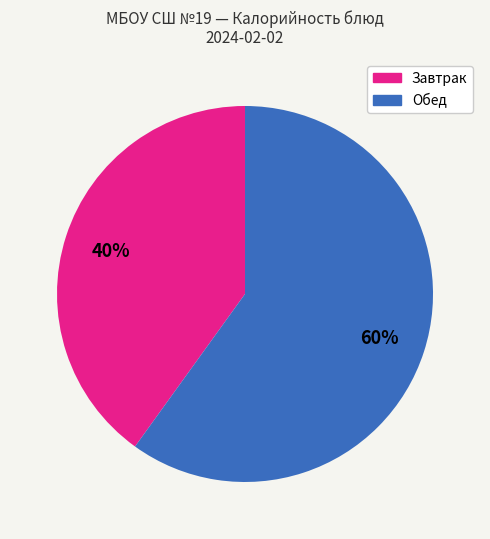

Is there a majority slice in this chart?

Yes